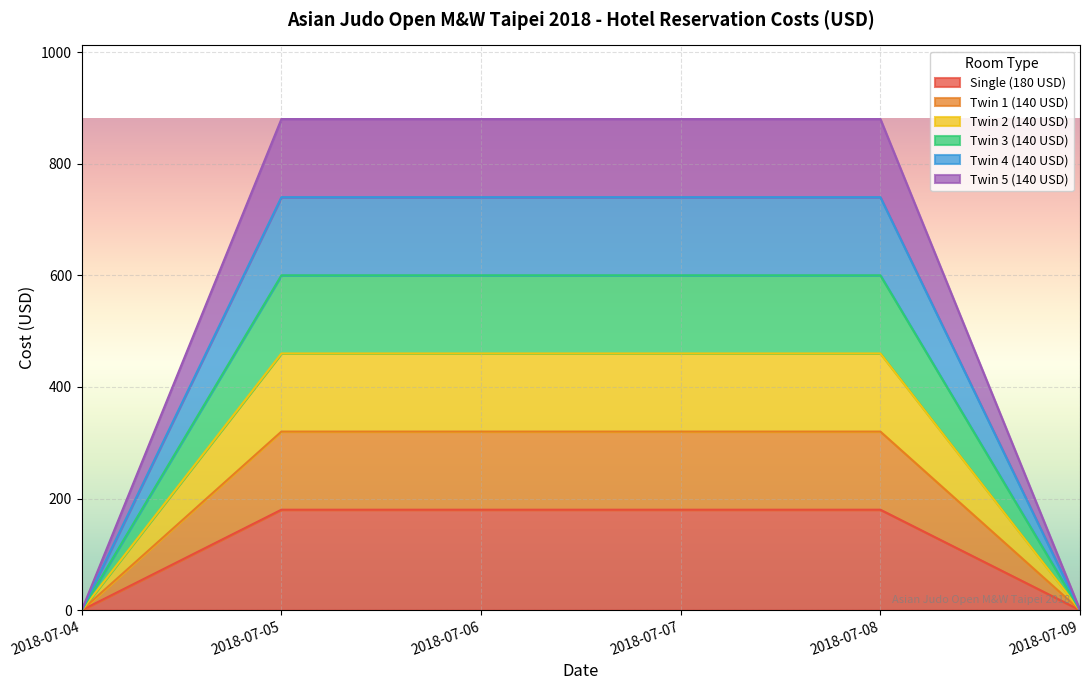

At which label is Single (180 USD) closest to 90?

2018-07-04